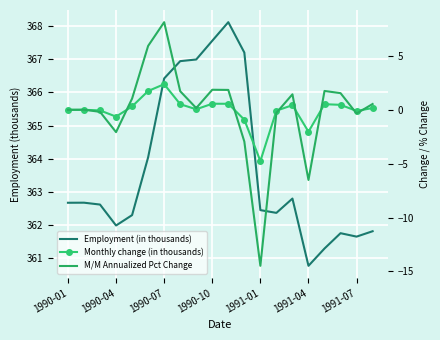

True or false: Monthly change (in thousands) and Employment (in thousands) cross at least once.

False